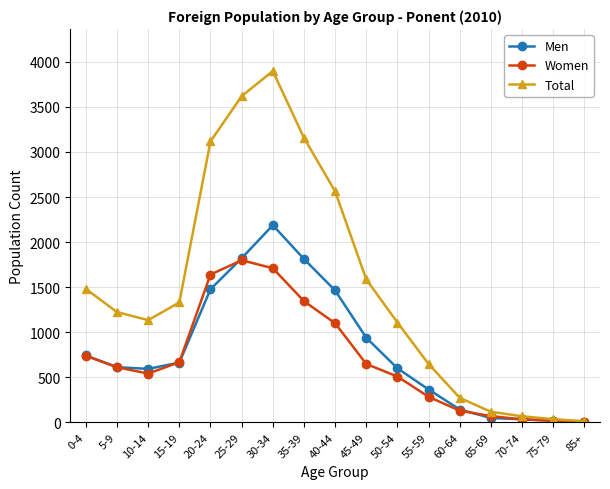

At how many categories does at least one series exceed 1928?

5